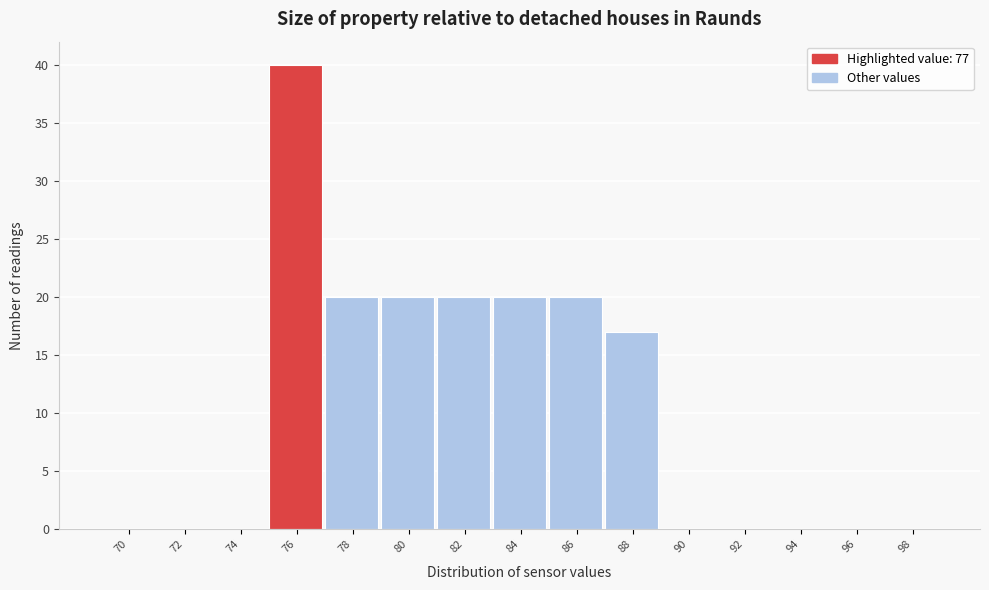

Reading left to right, what are all the values shown in this chart?

70=0	72=0	74=0	76=40	78=20	80=20	82=20	84=20	86=20	88=17	90=0	92=0	94=0	96=0	98=0